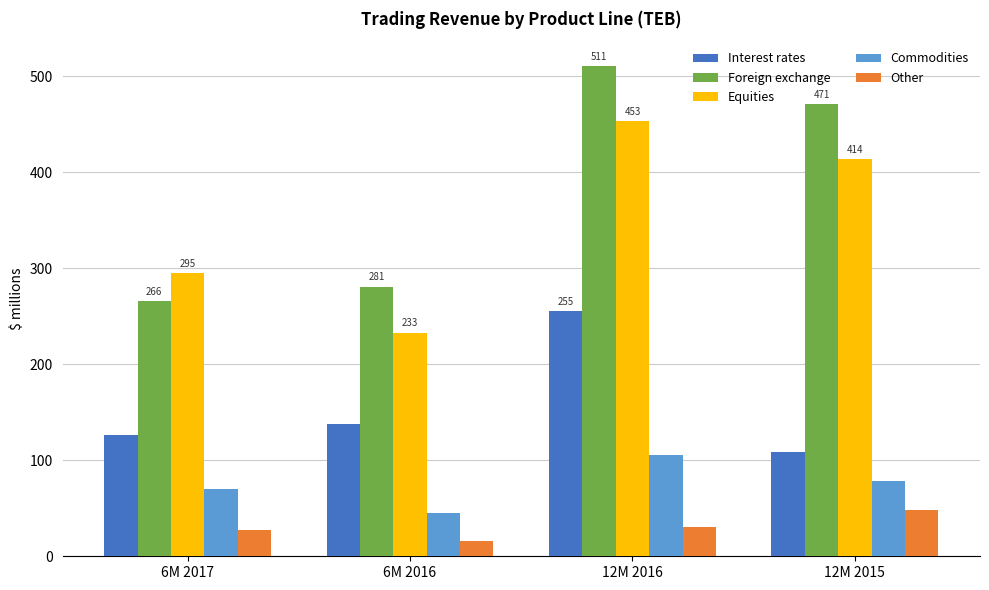

Reading left to right, what are all the values shown in this chart?

Interest rates: 126	138	255	109
Foreign exchange: 266	281	511	471
Equities: 295	233	453	414
Commodities: 70	45	106	78
Other: 27	16	31	48